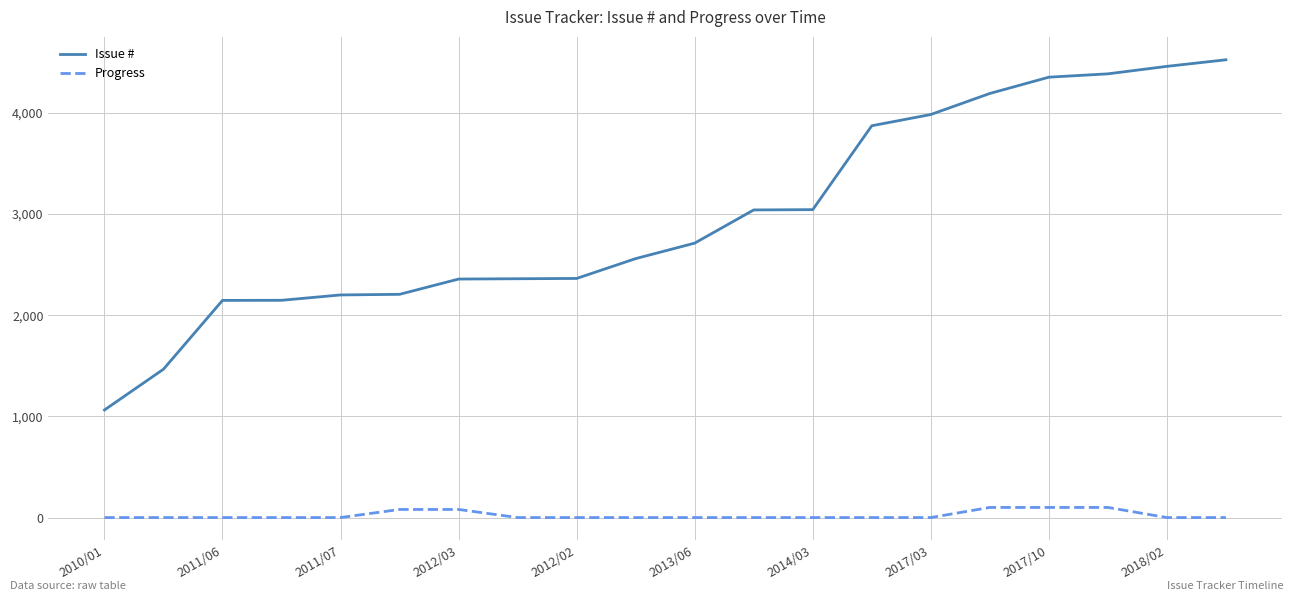

Which series has the largest total across all categories?

Issue #